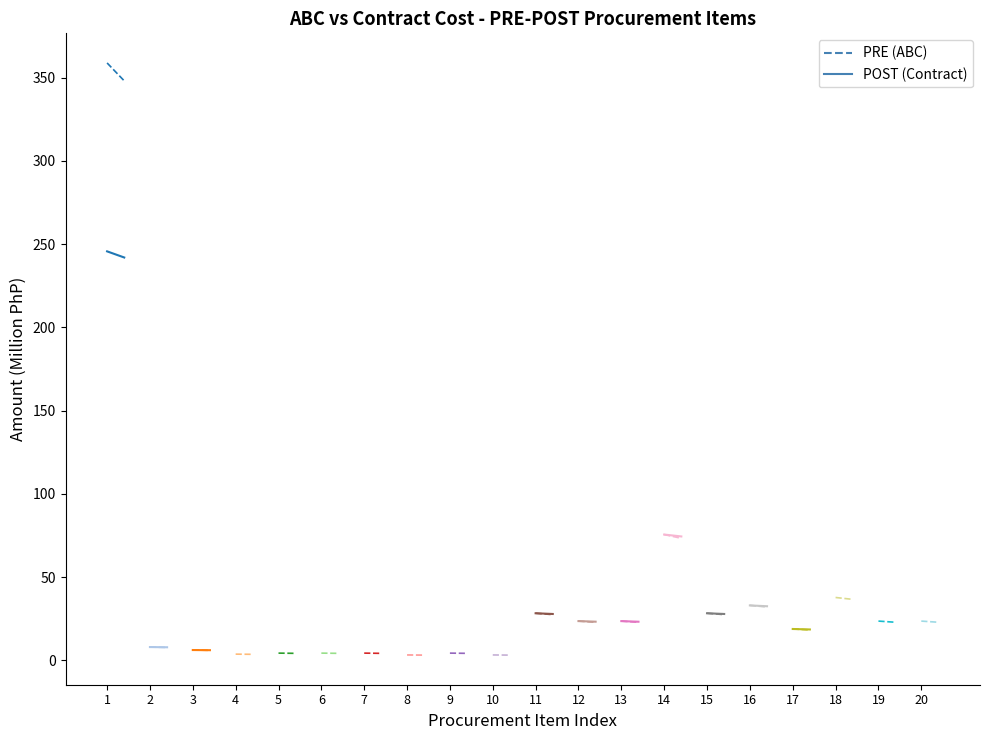

Rank the series by their average value, from highest to lowest.

PRE, POST